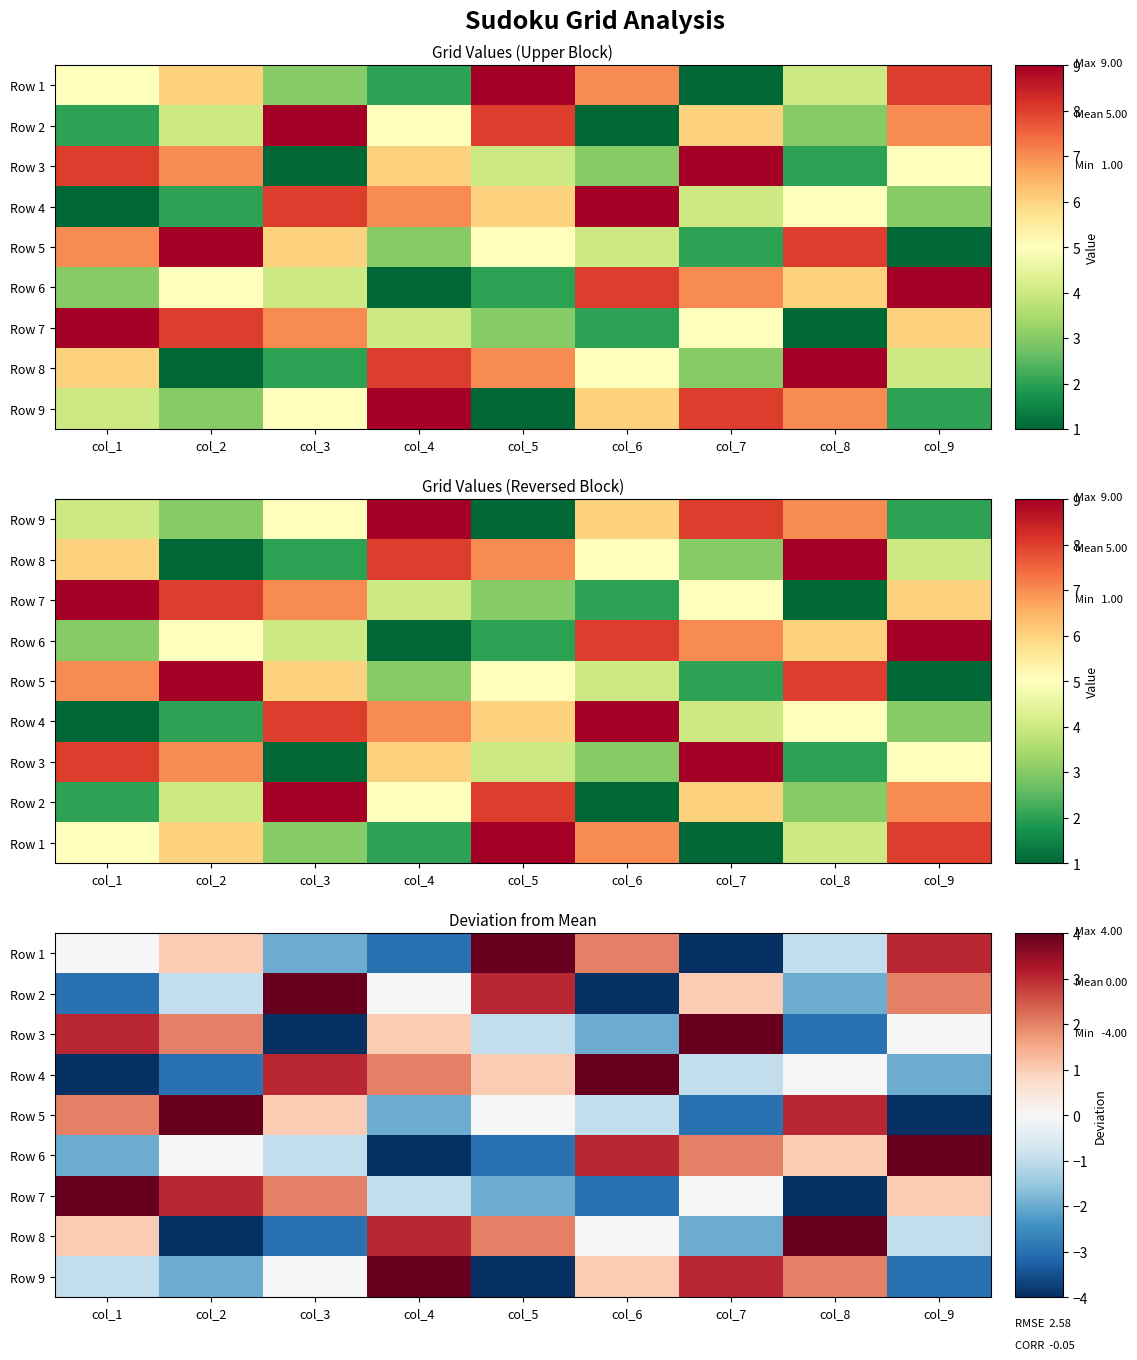

Is the value of Row 4 at col_5 greater than the value of Row 9 at col_3?

Yes